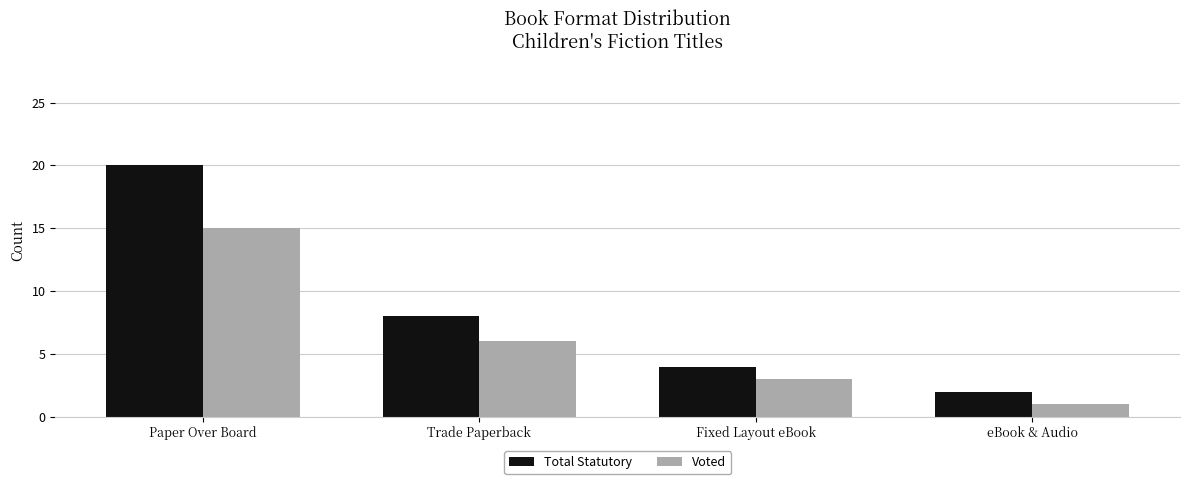

What is the difference between the highest and lowest values at Paper Over Board?

5